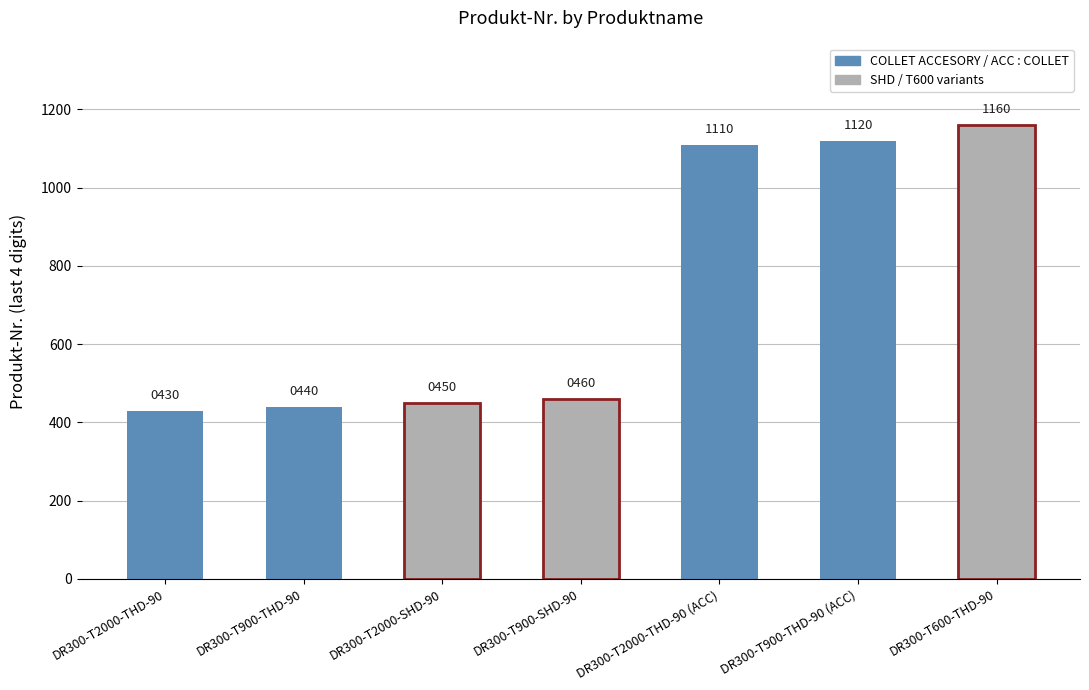

How many data points are less than 460?

3